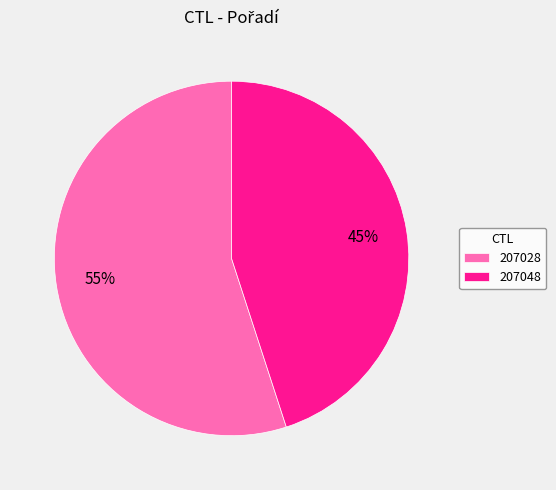

Which category has the biggest portion of the pie?

207028